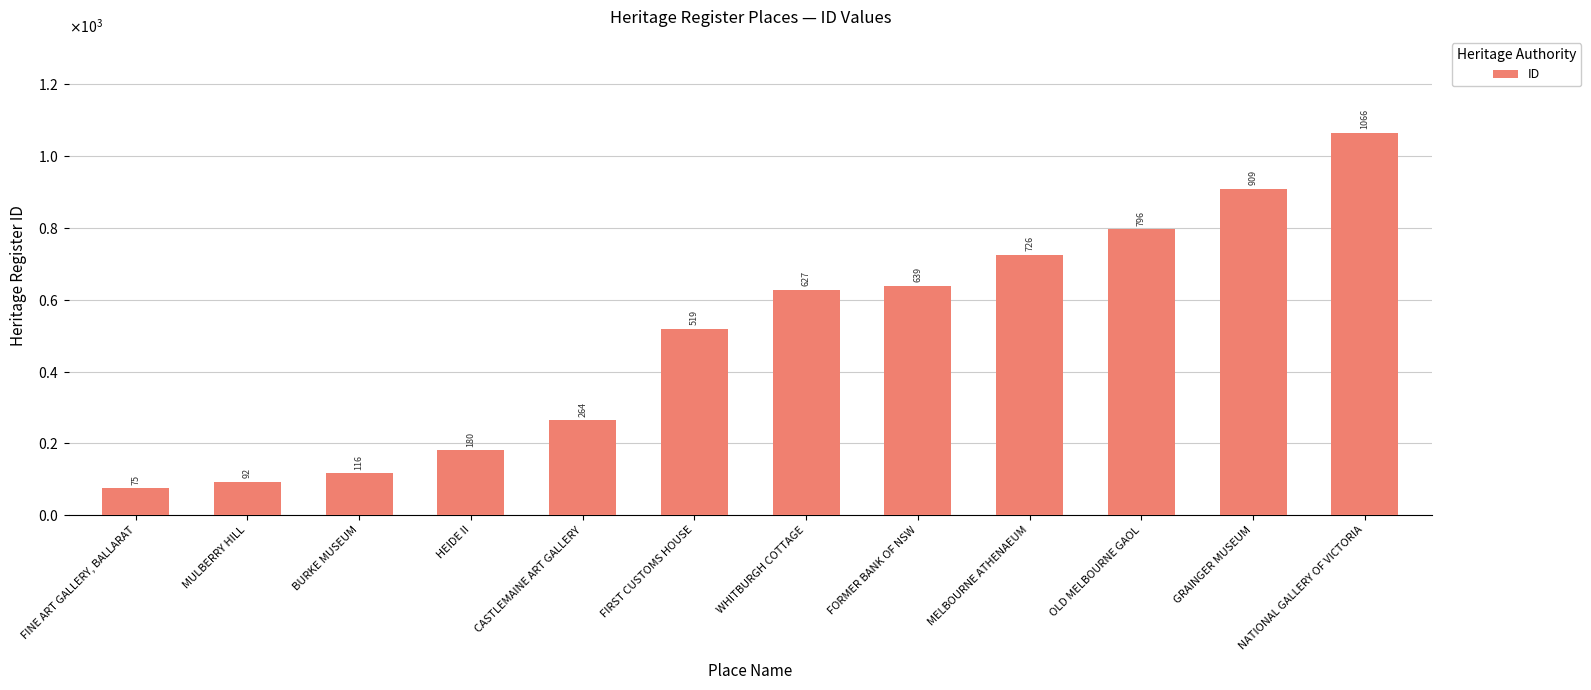

Rank the categories by value from lowest to highest.

FINE ART GALLERY, BALLARAT, MULBERRY HILL, BURKE MUSEUM, HEIDE II, CASTLEMAINE ART GALLERY, FIRST CUSTOMS HOUSE, WHITBURGH COTTAGE, FORMER BANK OF NSW, MELBOURNE ATHENAEUM, OLD MELBOURNE GAOL, GRAINGER MUSEUM, NATIONAL GALLERY OF VICTORIA